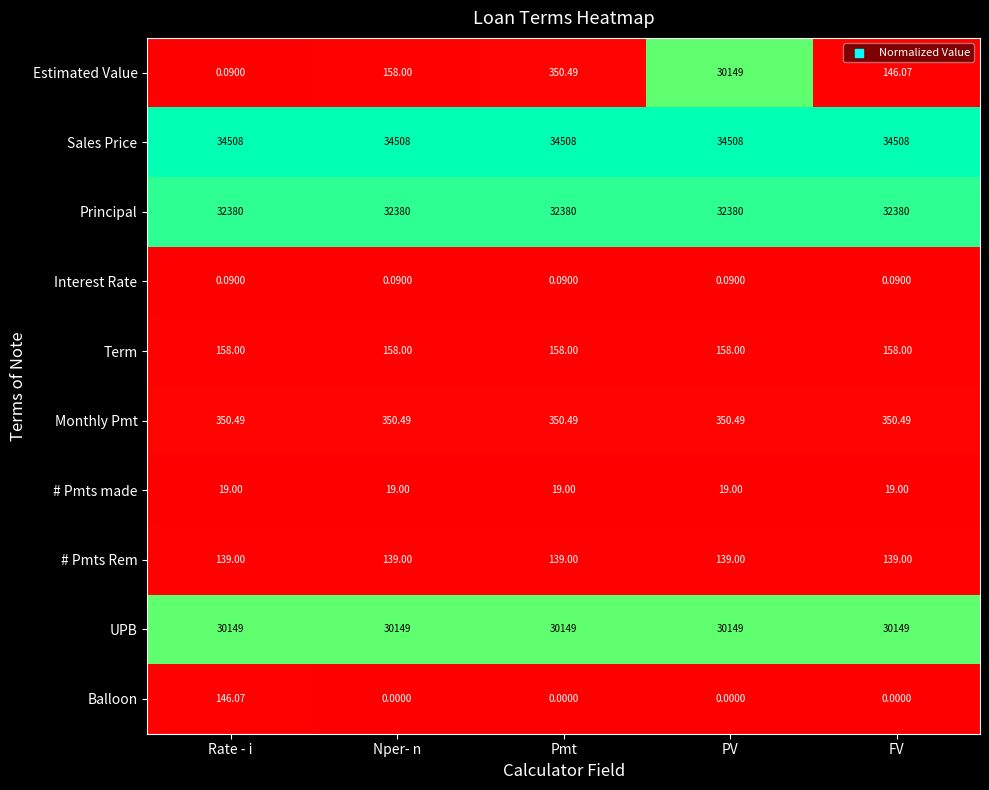

Rank the series at FV from lowest to highest value.

Balloon, Interest Rate, # Pmts made, # Pmts Rem, Estimated Value, Term, Monthly Pmt, UPB, Principal, Sales Price